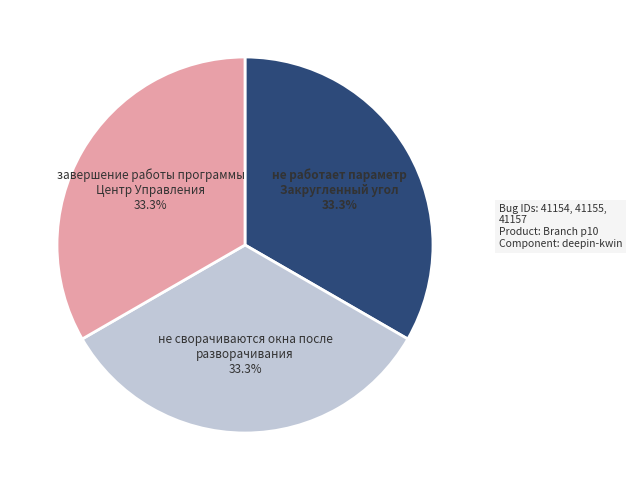

Does any single category account for the majority?

No